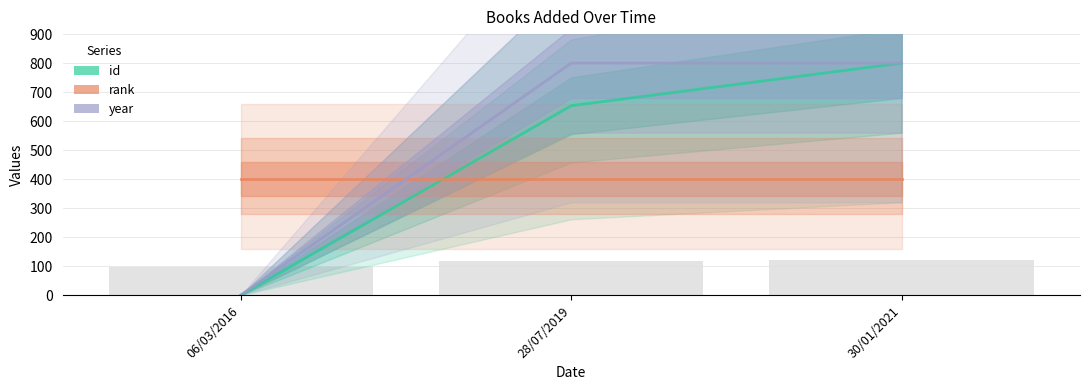

The value of year at 30/01/2021 is 505.7. True or false?

False